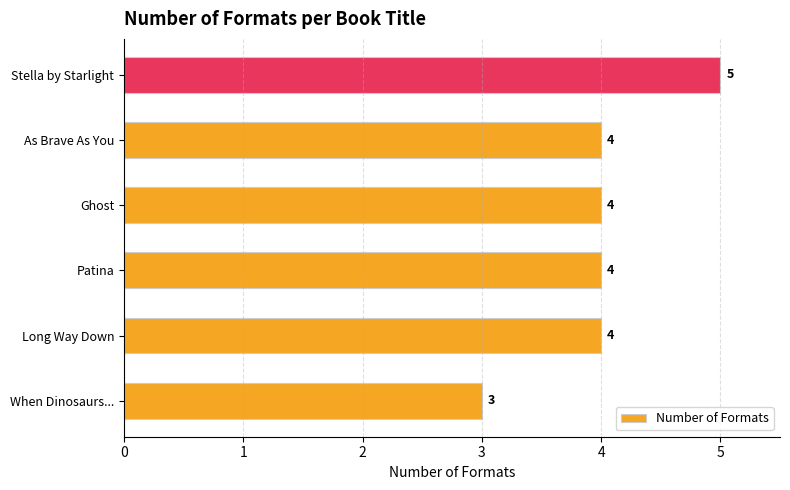

Reading bottom to top, extract all data points from this chart.

3	4	4	4	4	5